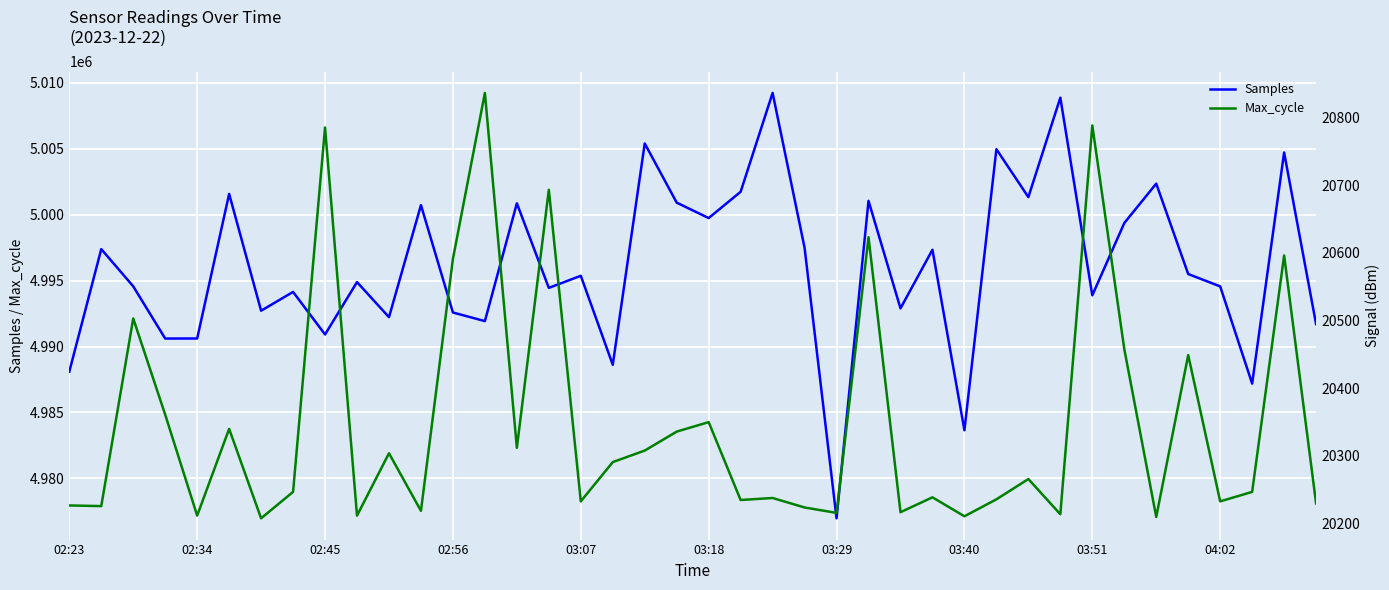

What is the lowest value of the Samples series?

4976976